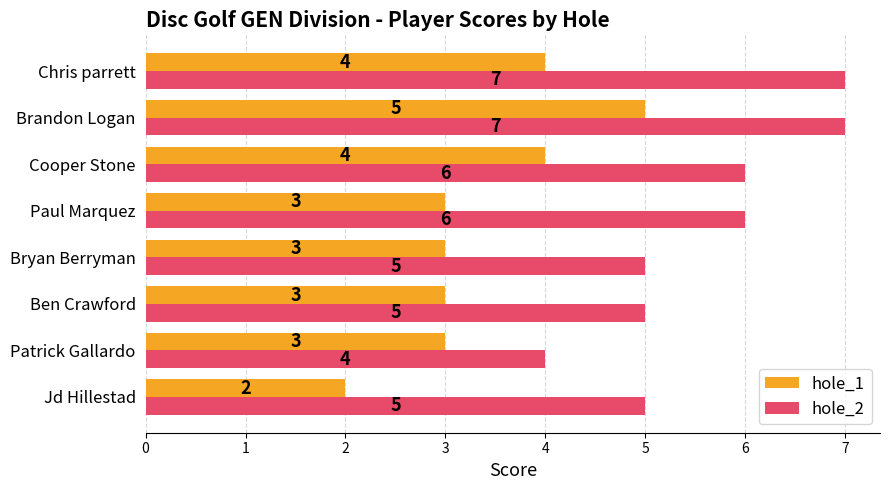

Rank the series by their average value, from highest to lowest.

hole_2, hole_1